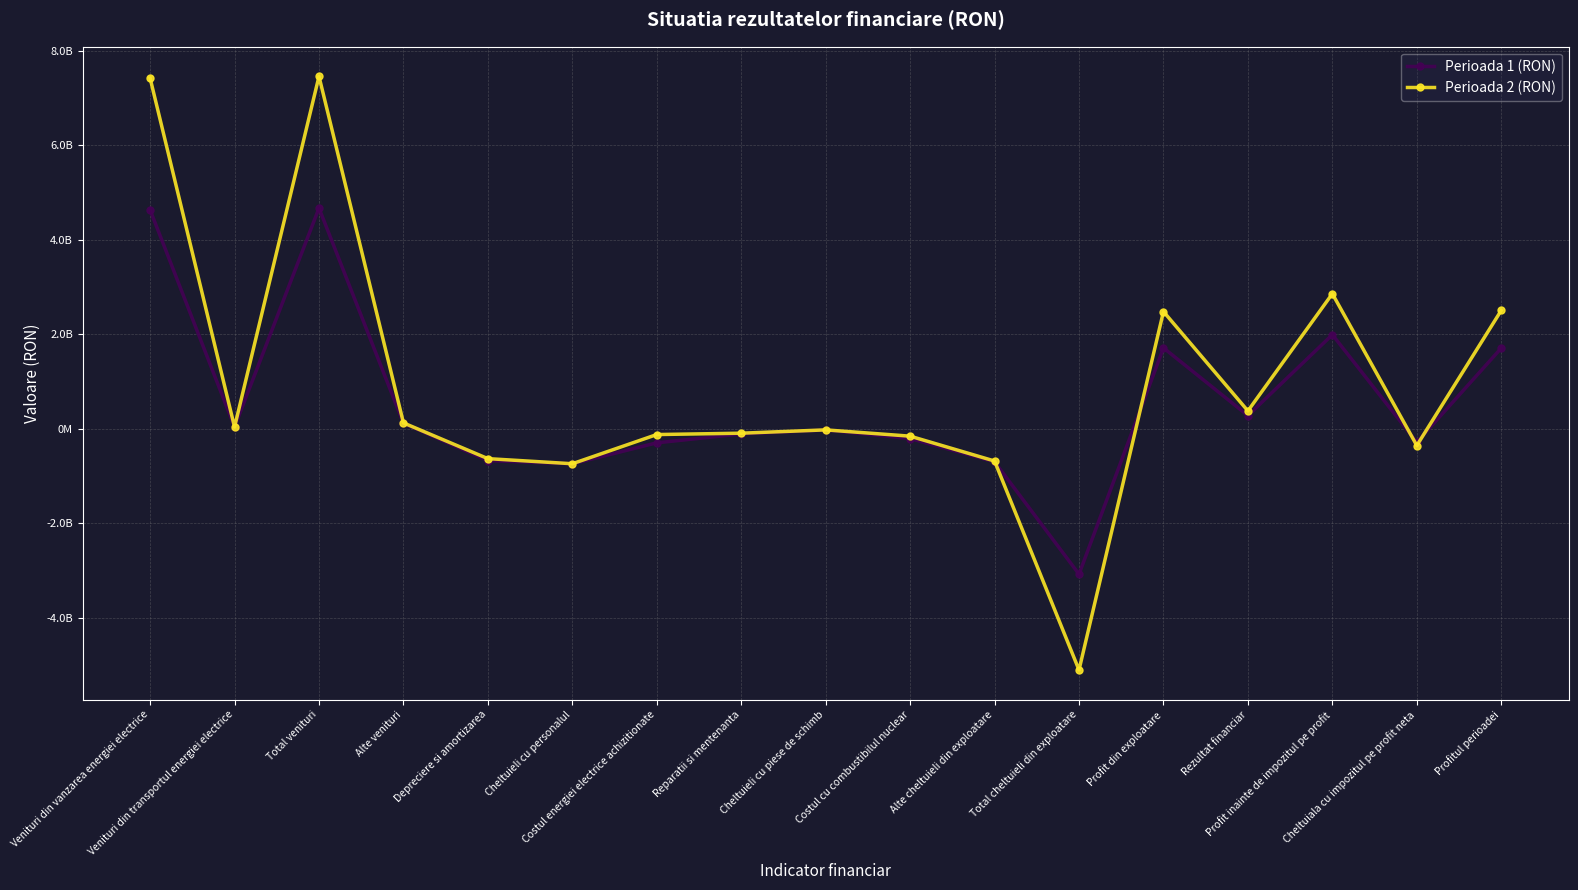

What is the average value of the Perioada 1 (RON) series?

531997173